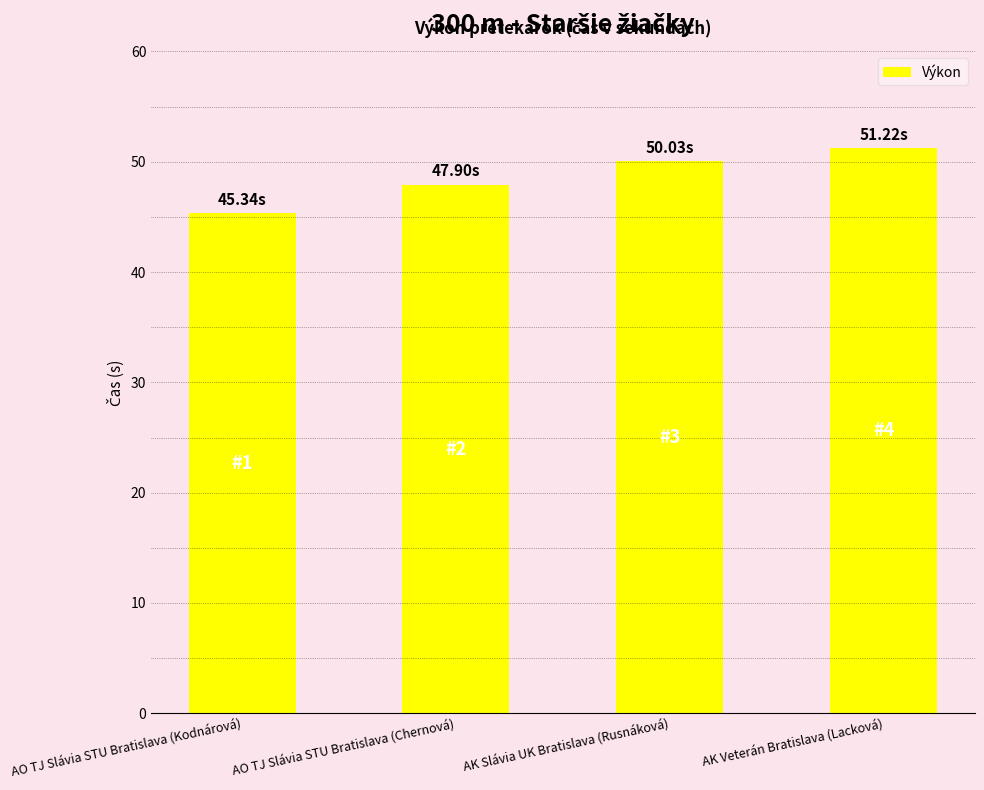

The value at AK Veterán Bratislava (Lacková) is 51.2. True or false?

True